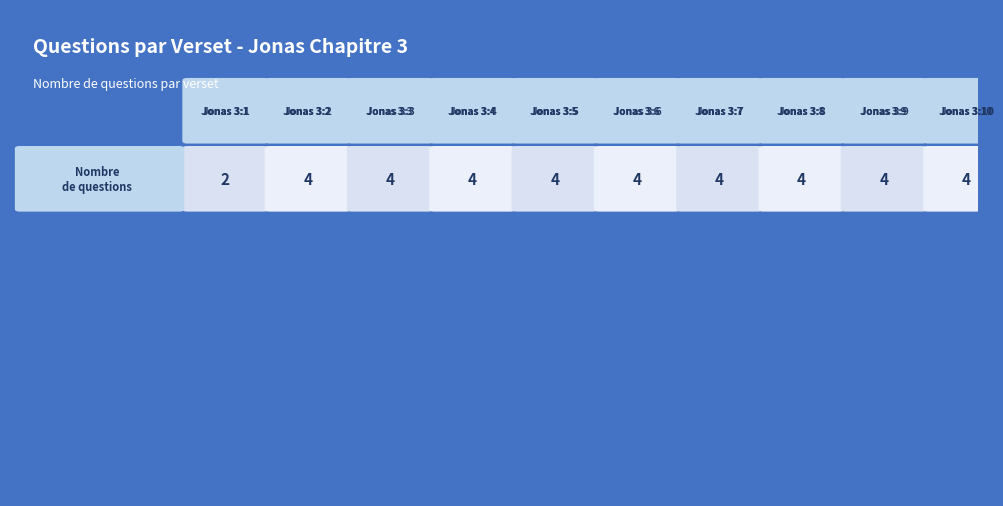

Reading right to left, list all the values displayed in this chart.

4	4	4	4	4	4	4	4	4	2